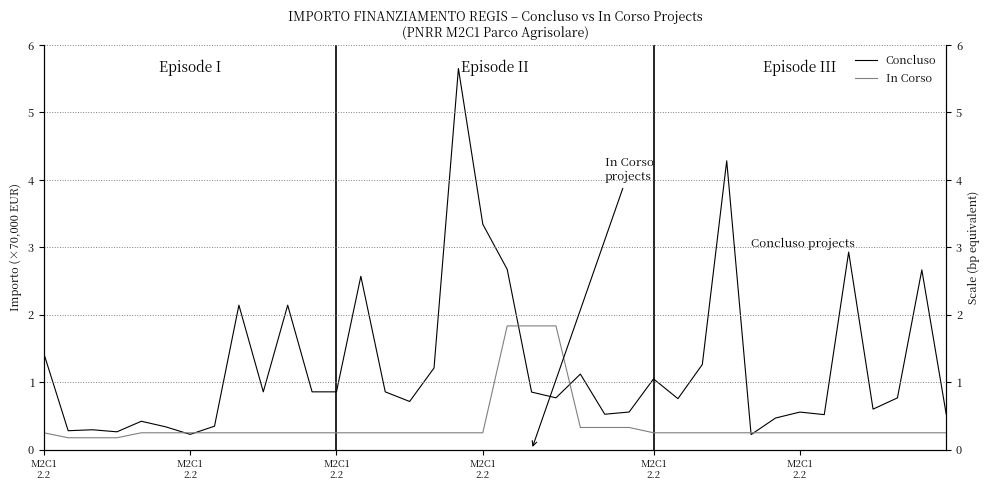

The In Corso series shows 0.3 at 23. True or false?

True